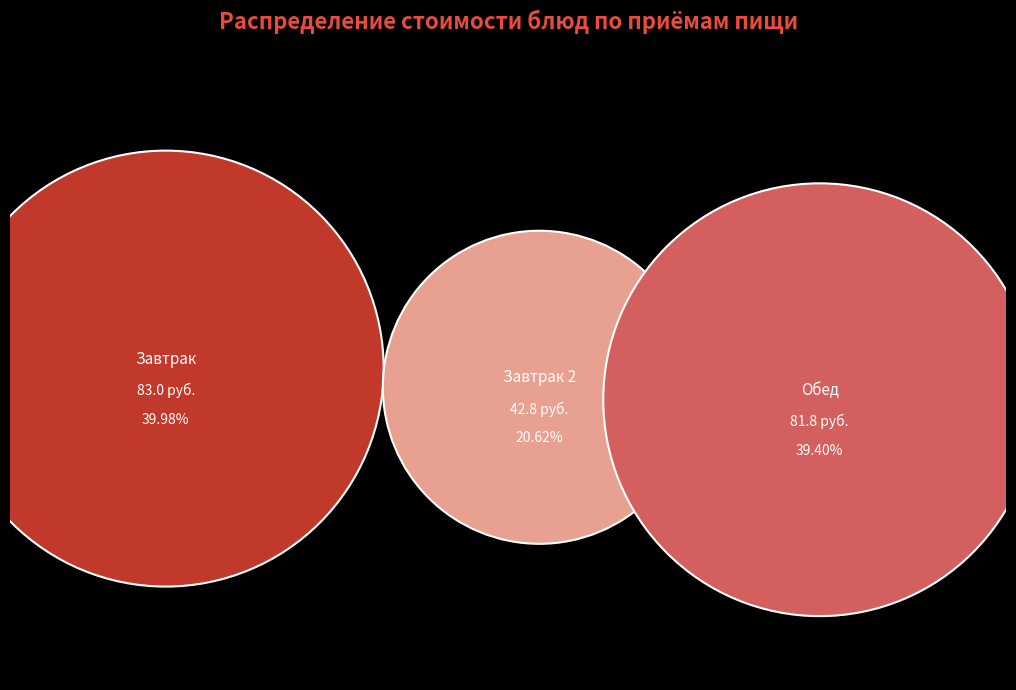

Does any single category account for the majority?

No